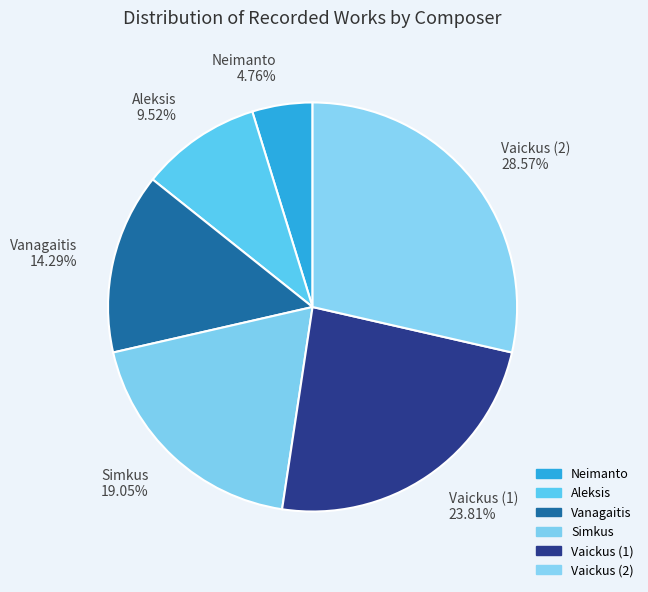

Is it true that Vanagaitis is 6% of the pie?

False